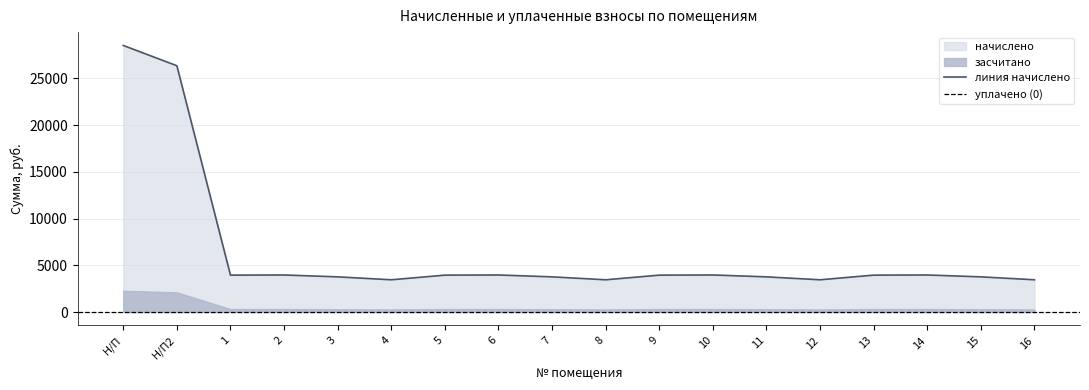

What is the minimum value for линия начислено?

3450.6